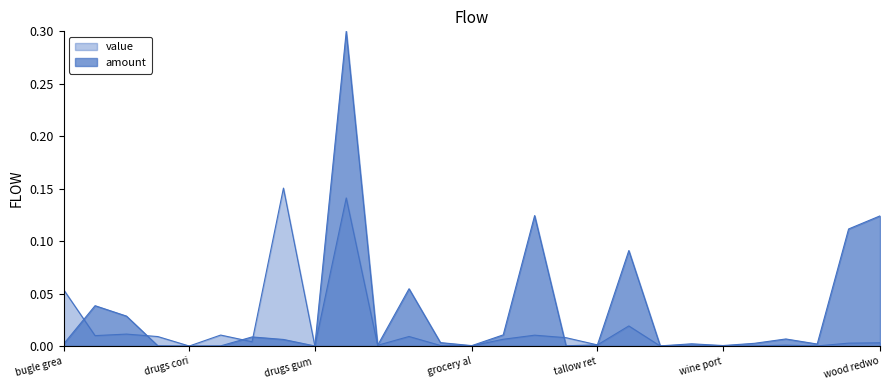

True or false: value has more than 0 points higher than both neighbors.

True